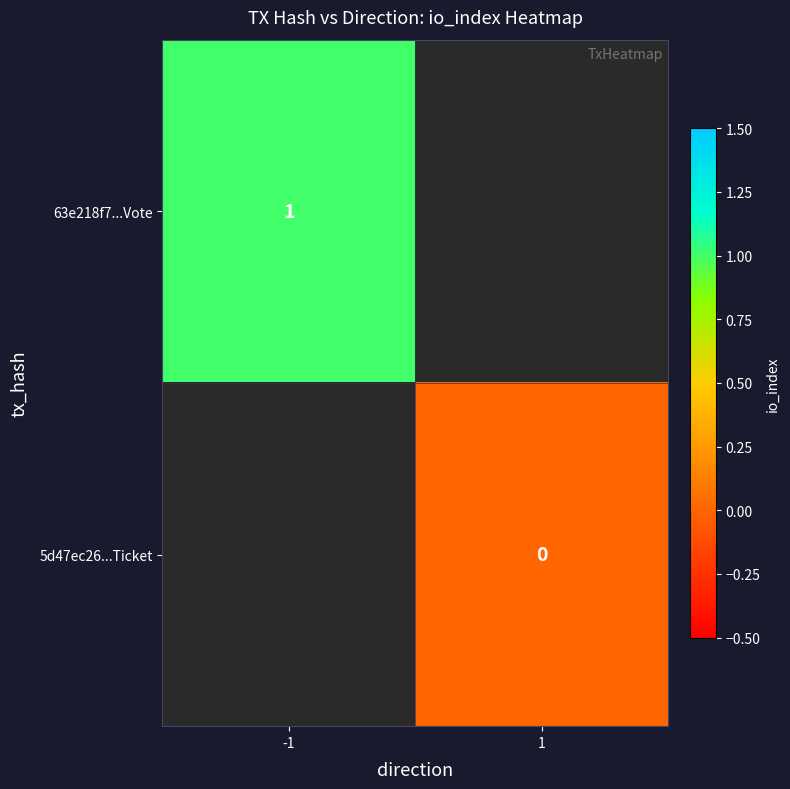

Count the number of data series in this chart.

2